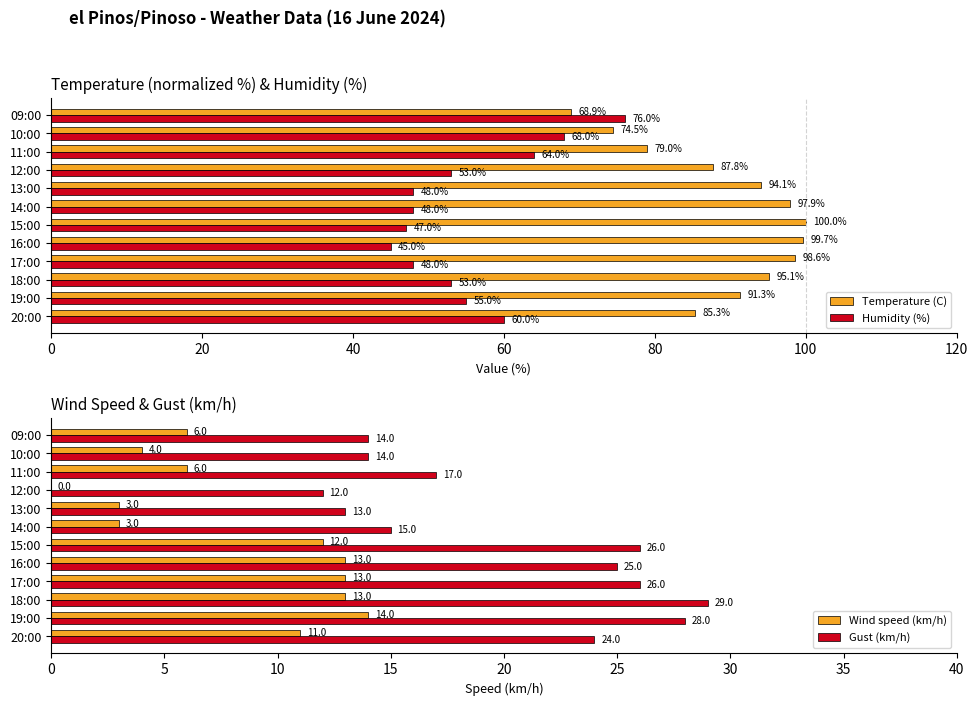

What are all the series names shown in the legend?

Temperature (C), Humidity (%), Wind speed (km/h), Gust (km/h)